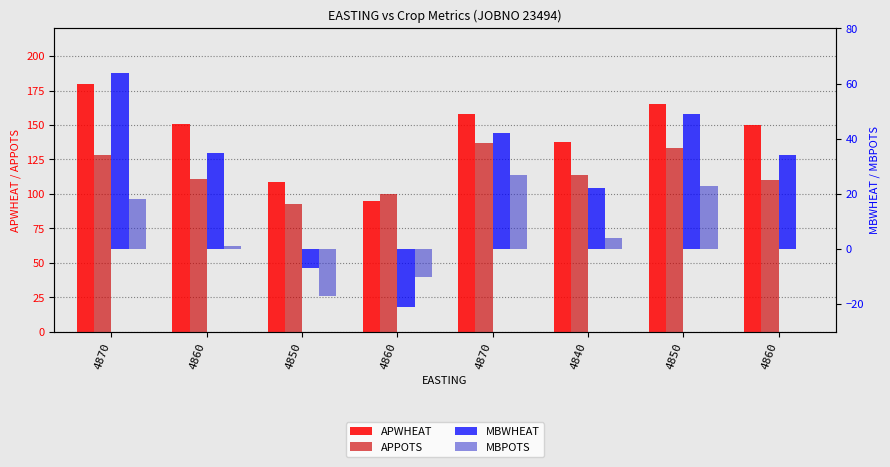

Reading left to right, extract all data points from this chart.

APWHEAT: 4870=180	4860=151	4850=109	4860=95	4870=158	4840=138	4850=165	4860=150
APPOTS: 4870=128	4860=111	4850=93	4860=100	4870=137	4840=114	4850=133	4860=110
MBWHEAT: 4870=64	4860=35	4850=-7	4860=-21	4870=42	4840=22	4850=49	4860=34
MBPOTS: 4870=18	4860=1	4850=-17	4860=-10	4870=27	4840=4	4850=23	4860=0